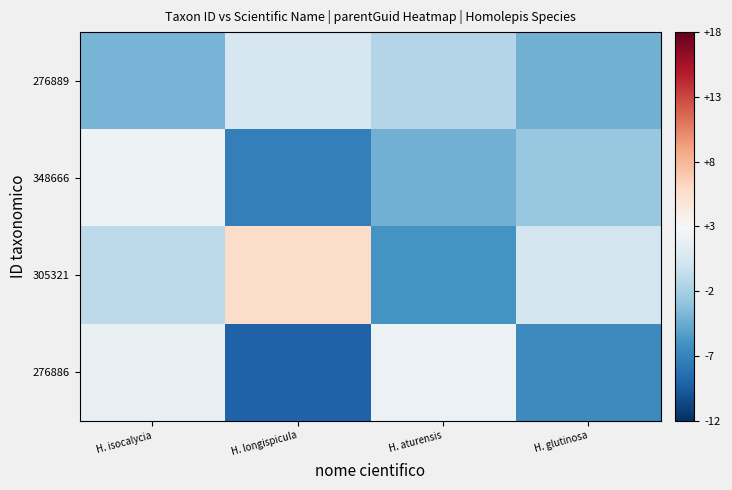

Which series changed the most between H. isocalycia and H. aturensis?

348666